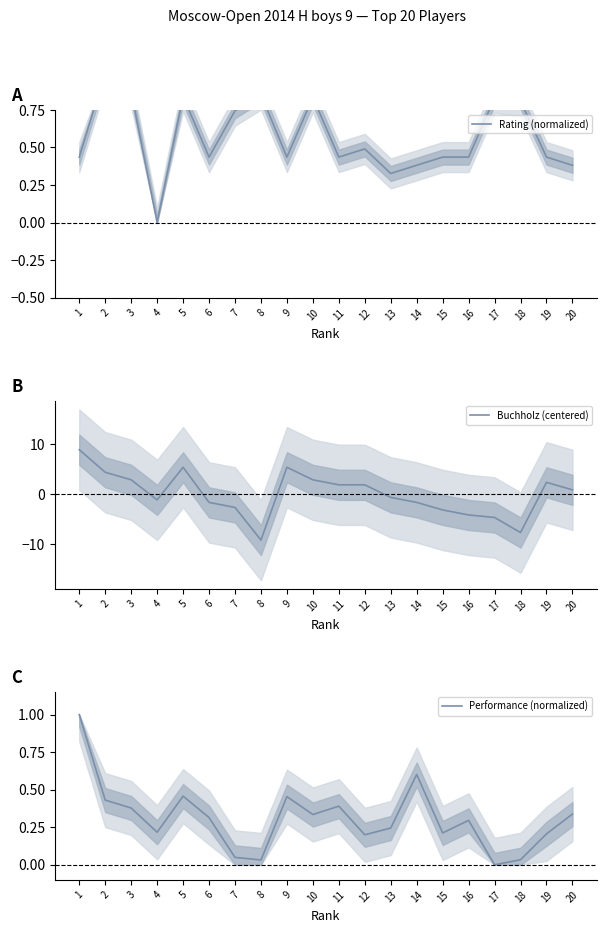

What is the value of the Performance (normalized) point at the 20th from the left?

0.3